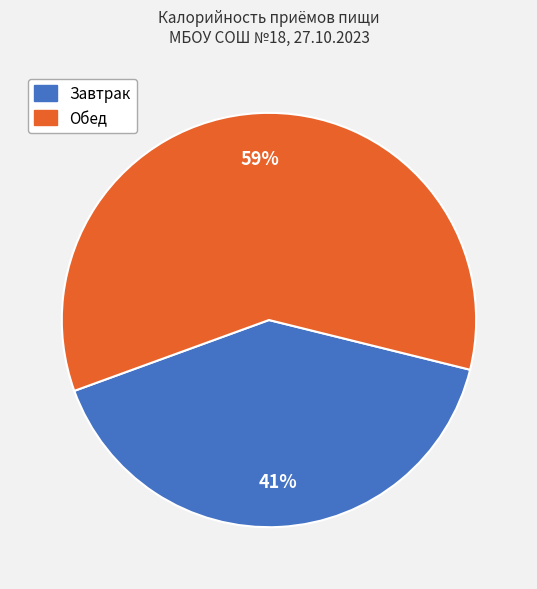

Does Обед represent more than half of the total?

Yes